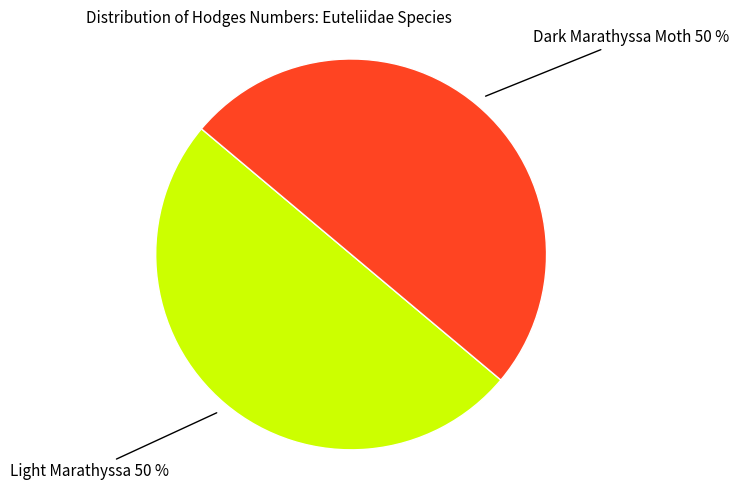

To the nearest percent, what is the average slice percentage?

50%